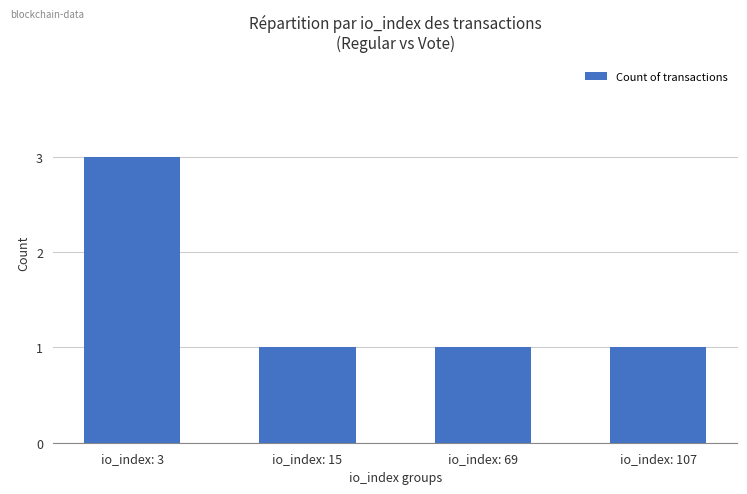

Which has a higher value, io_index: 69 or io_index: 3?

io_index: 3